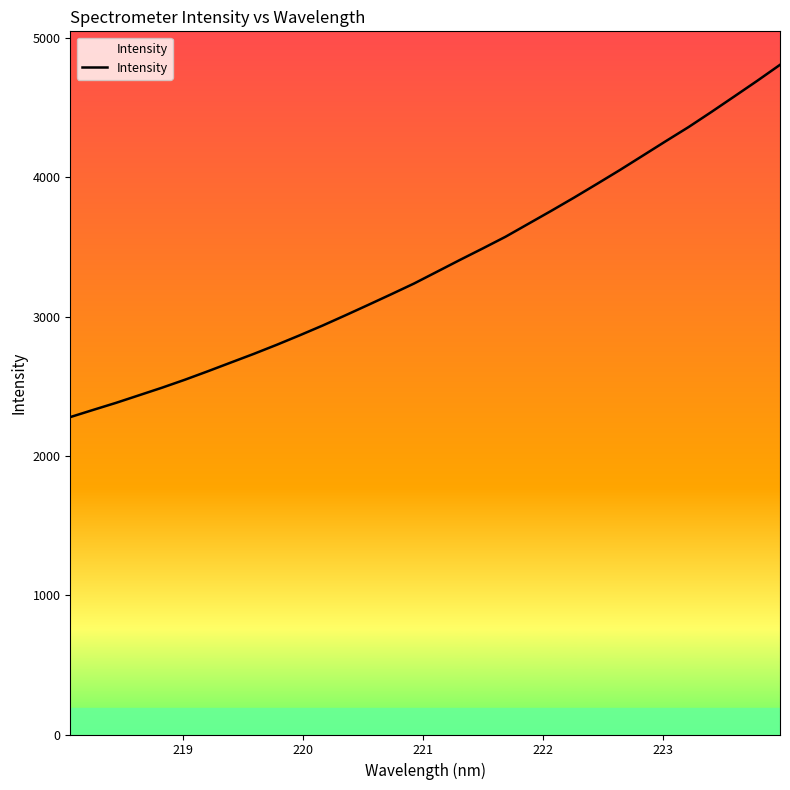

What is the maximum value shown in the chart?

4807.5